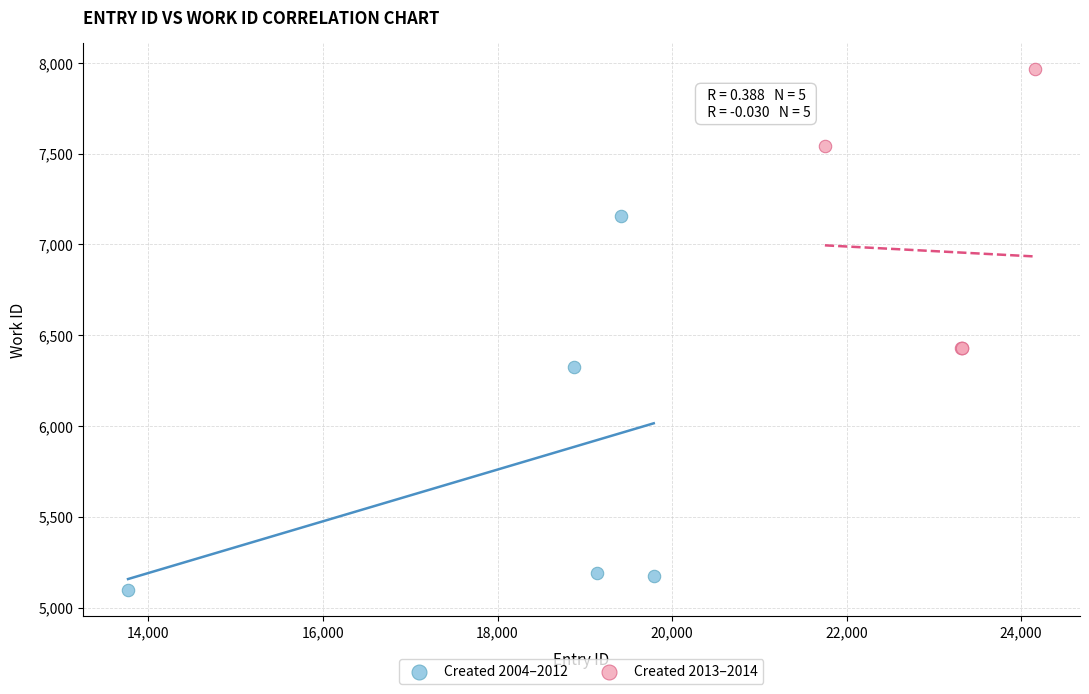

Which series has the widest spread of Y values?

Created 2004–2012